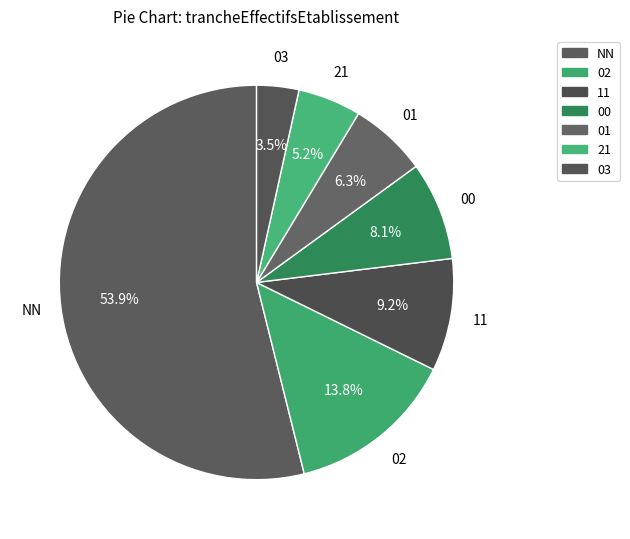

Is there a majority slice in this chart?

Yes